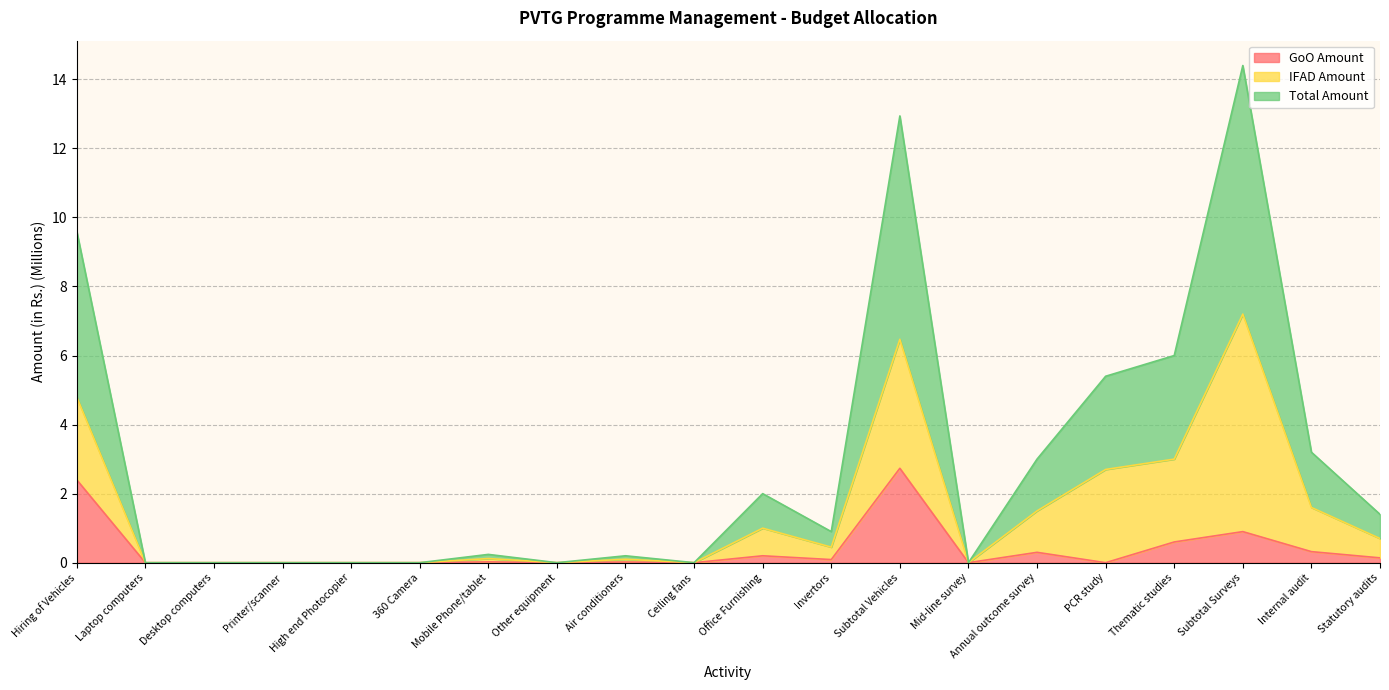

The value of GoO Amount at Laptop computers is 0.0. True or false?

True